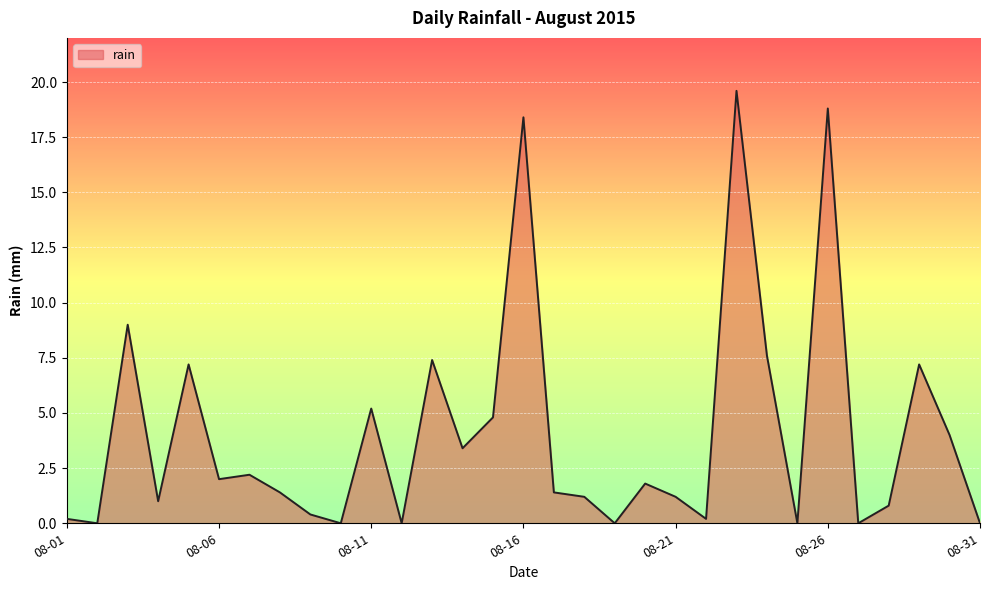

What is the difference between the maximum and minimum values?

19.6